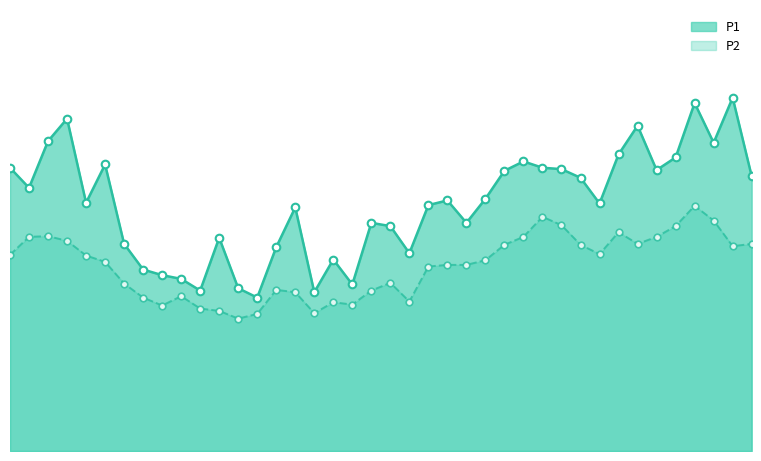

Which series reaches the minimum Y coordinate?

P2